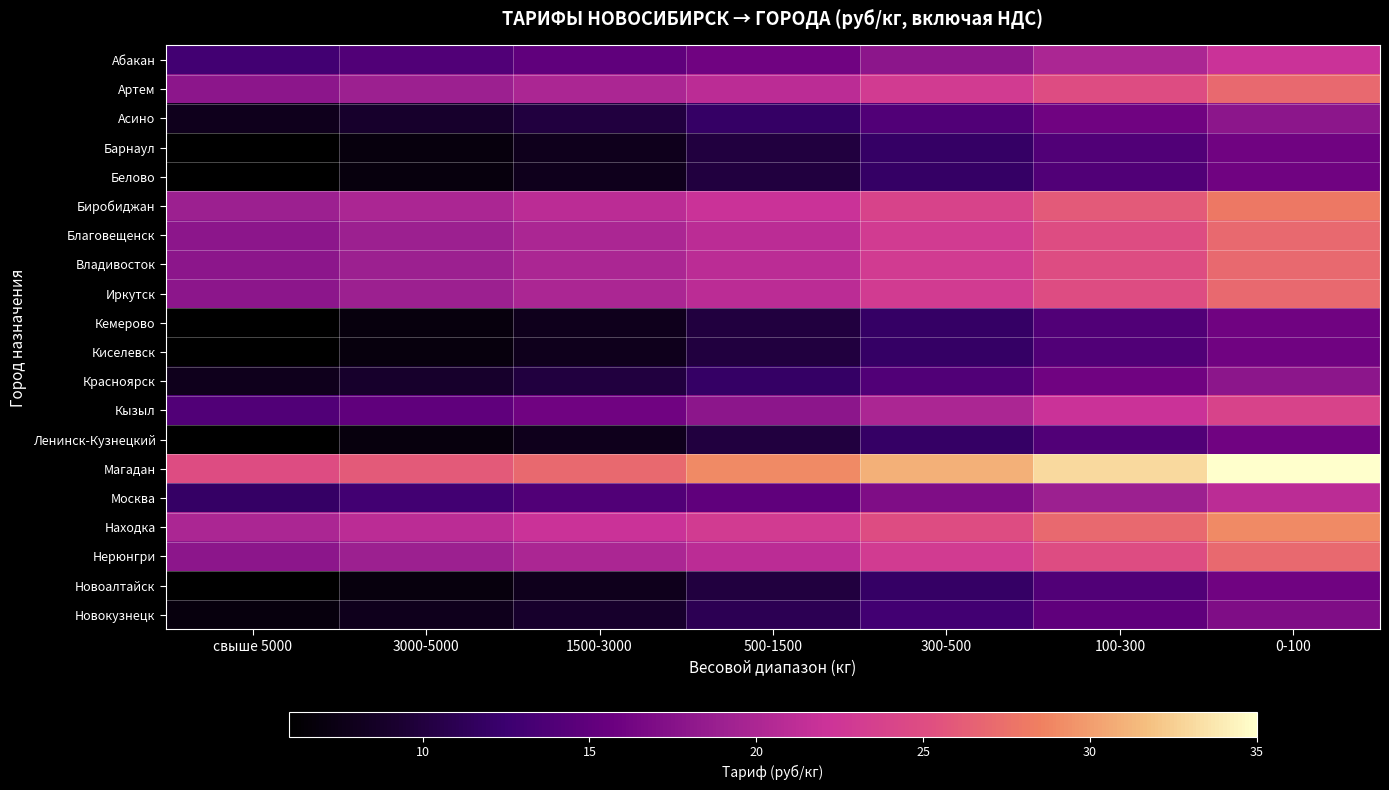

Which category has the highest value across all series?

0-100